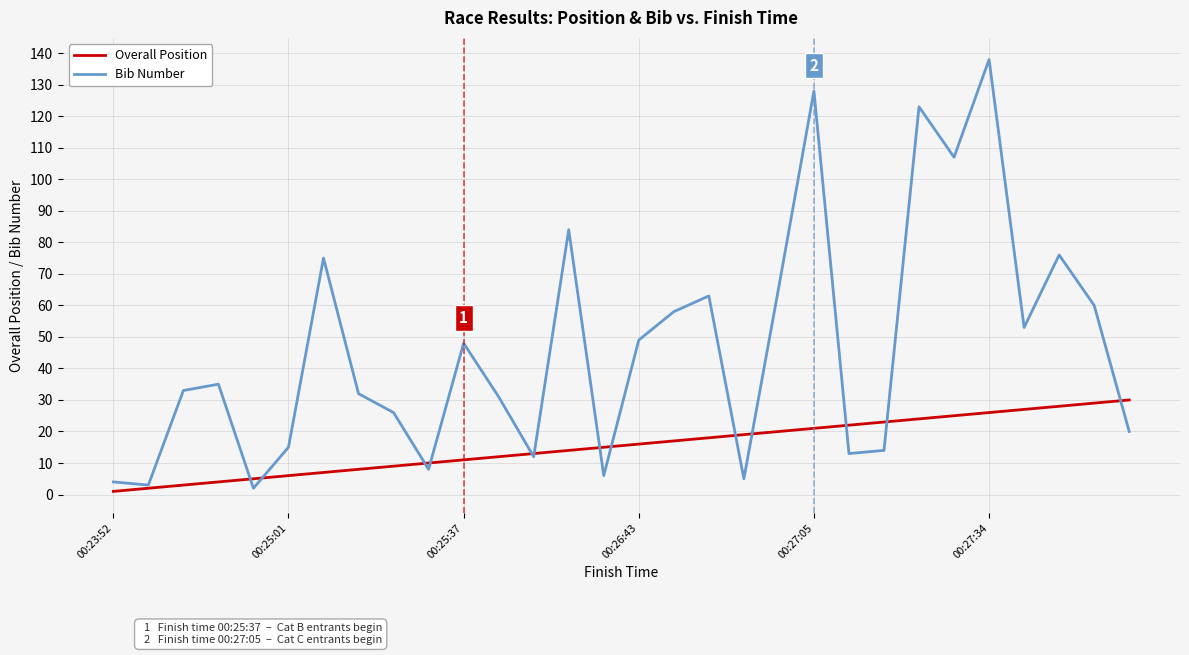

List the series in order of their overall mean, lowest first.

Overall Position, Bib Number